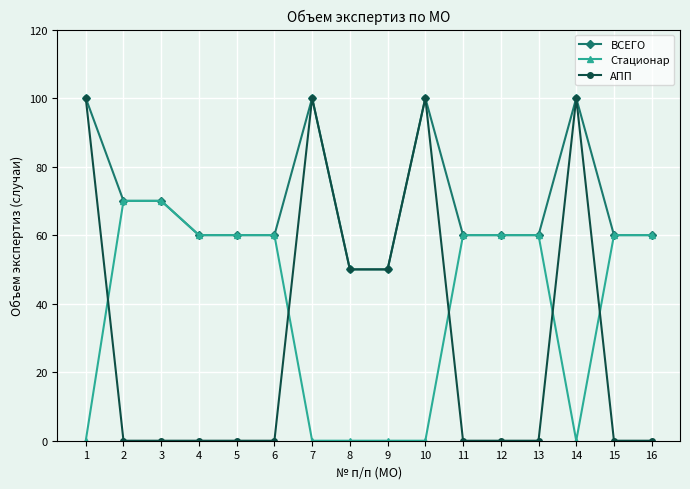

True or false: Стационар has a value of 17 at 16.

False